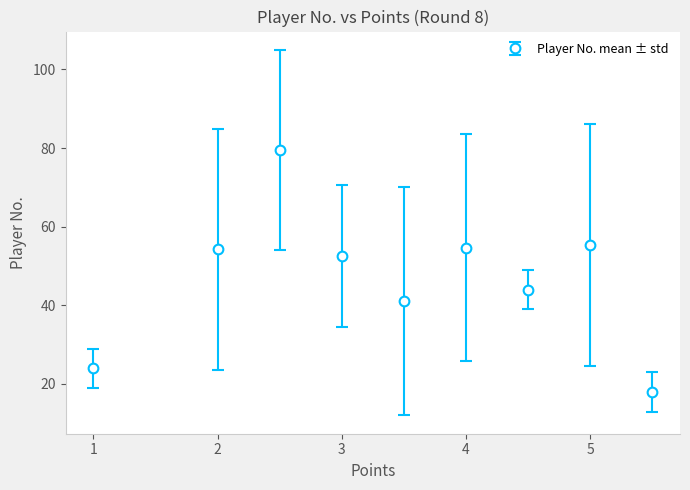

What is the maximum value shown in the chart?

79.5